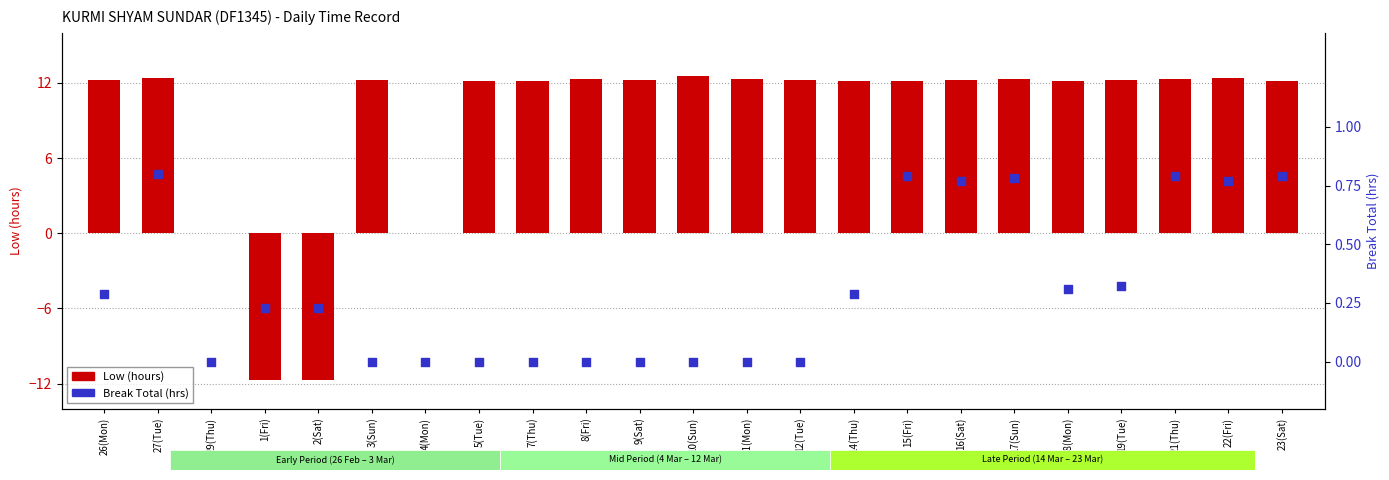

At which category is the sum across all series the highest?

27(Tue)